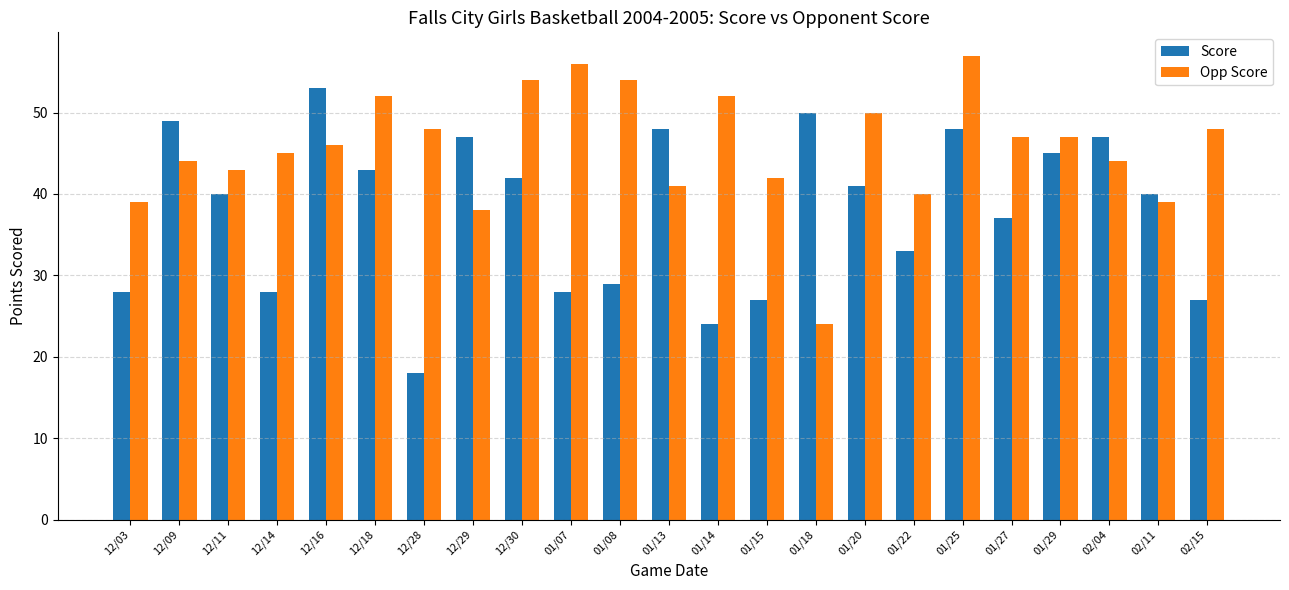

At 01/22, list the series in order from largest to smallest.

Opp Score, Score